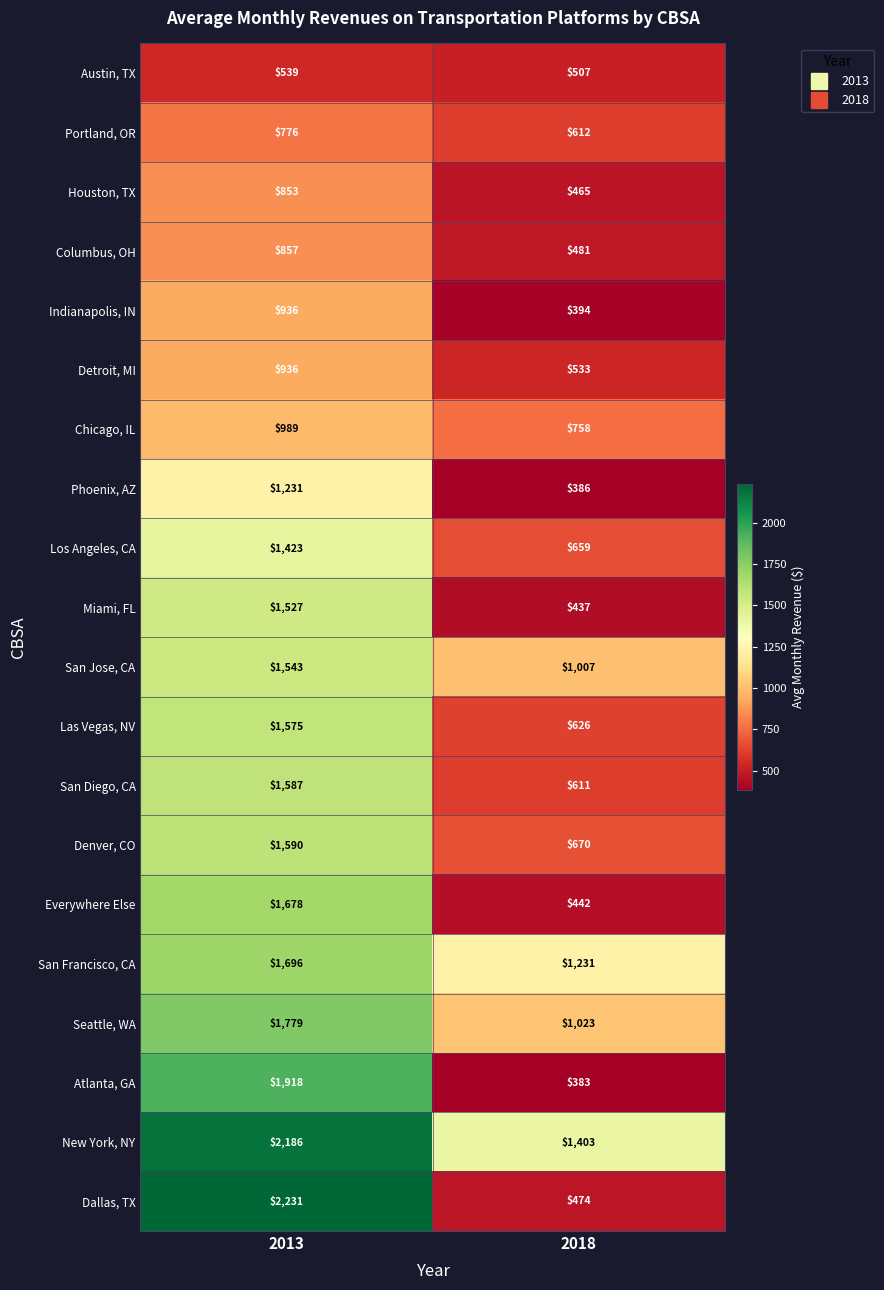

List the labels in order of Chicago, IL value, largest first.

2013, 2018